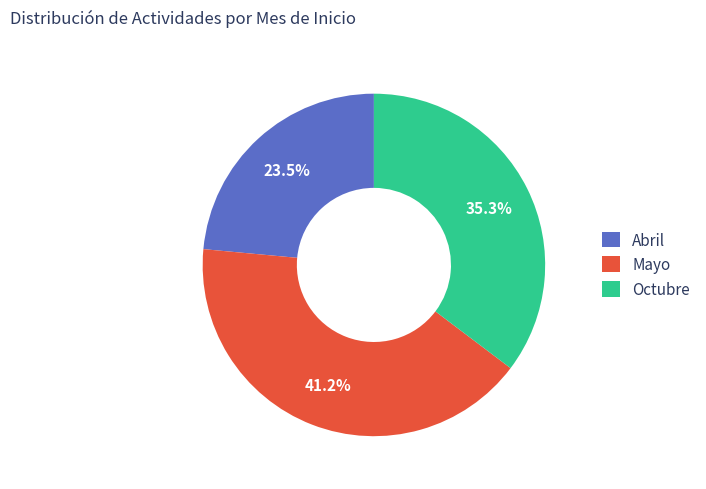

To the nearest percent, what is the difference between the largest and smallest slice percentages?

18%